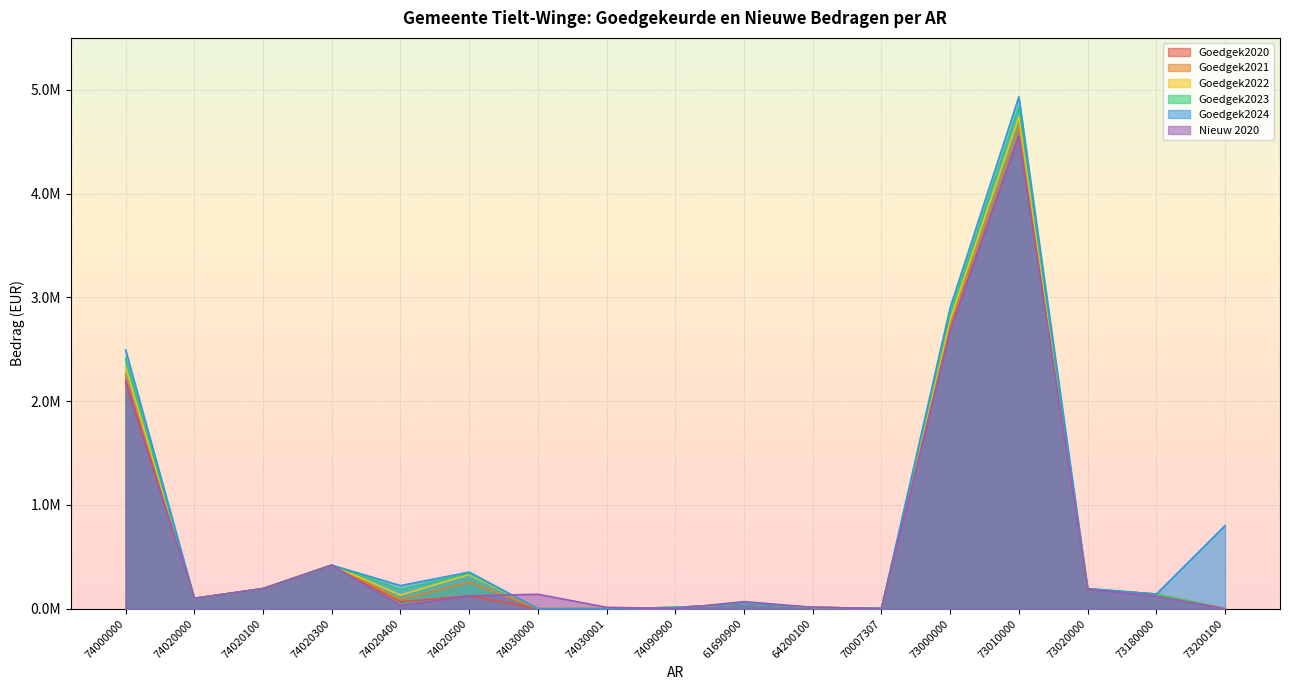

True or false: Goedgek2021 and Goedgek2024 cross at least once.

False